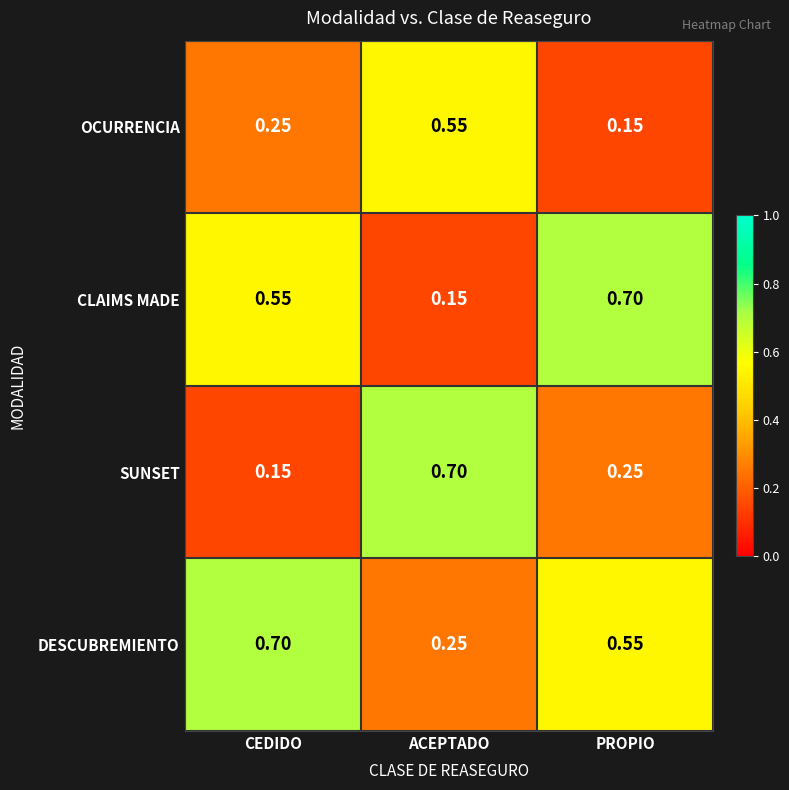

Where is CLAIMS MADE nearest to the value 0?

ACEPTADO